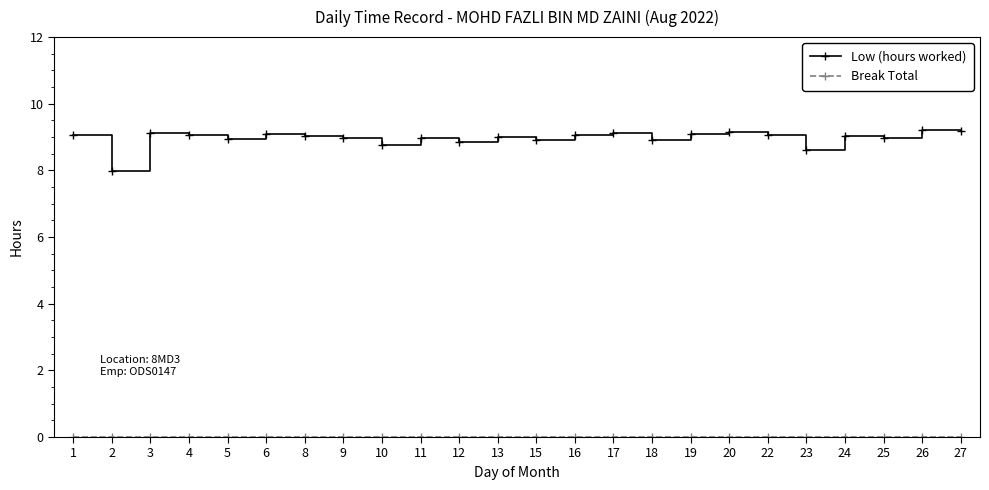

What is the value of the Low (hours worked) point at the 15th from the left?

9.1